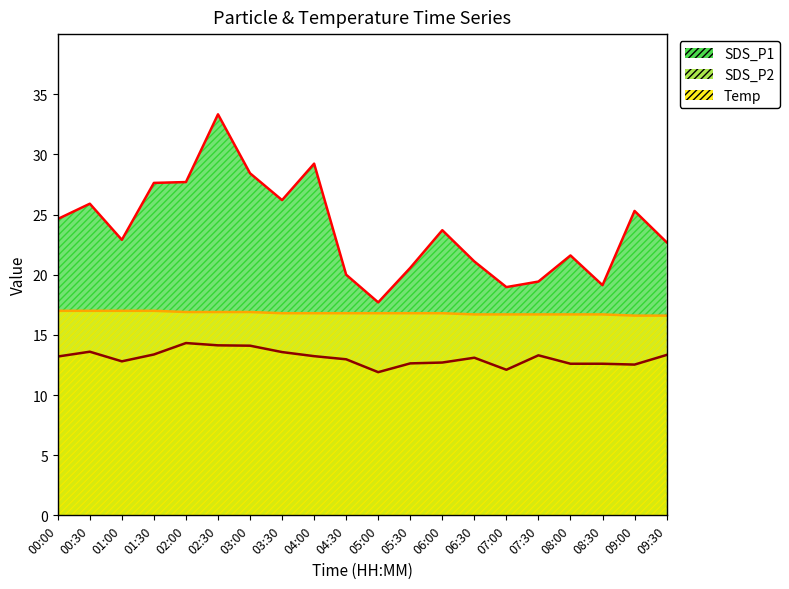

What is the sum of the Temp values at 05:30 and 00:30?

33.8